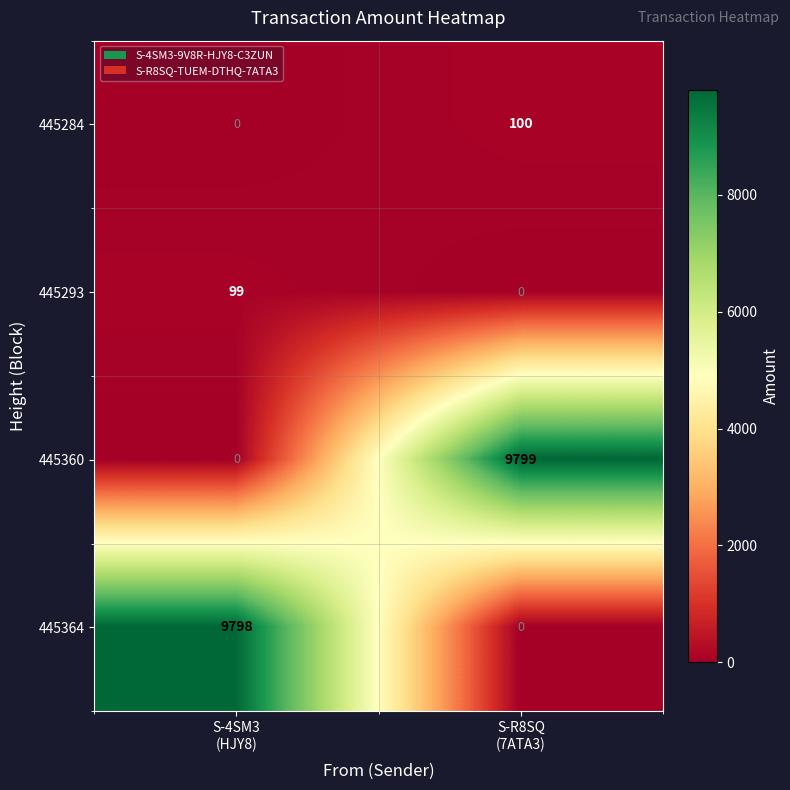

What is the average value of the 445284 series?

50